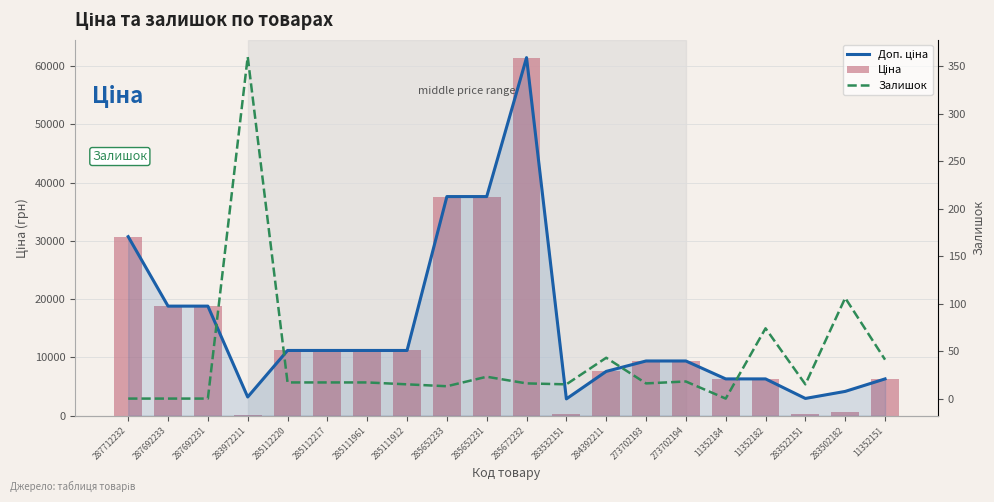

How many values in the Ціна series are below 11188?

10